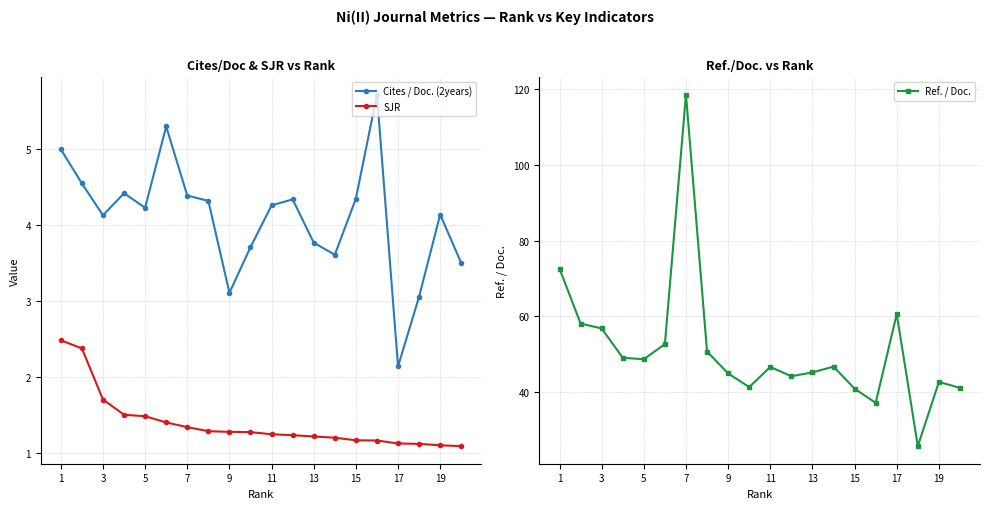

The value of Cites / Doc. (2years) at 15 is 4.3. True or false?

True